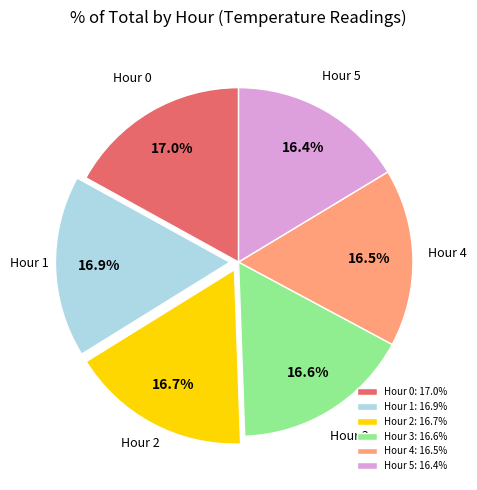

Is there any slice that represents more than half of the pie?

No